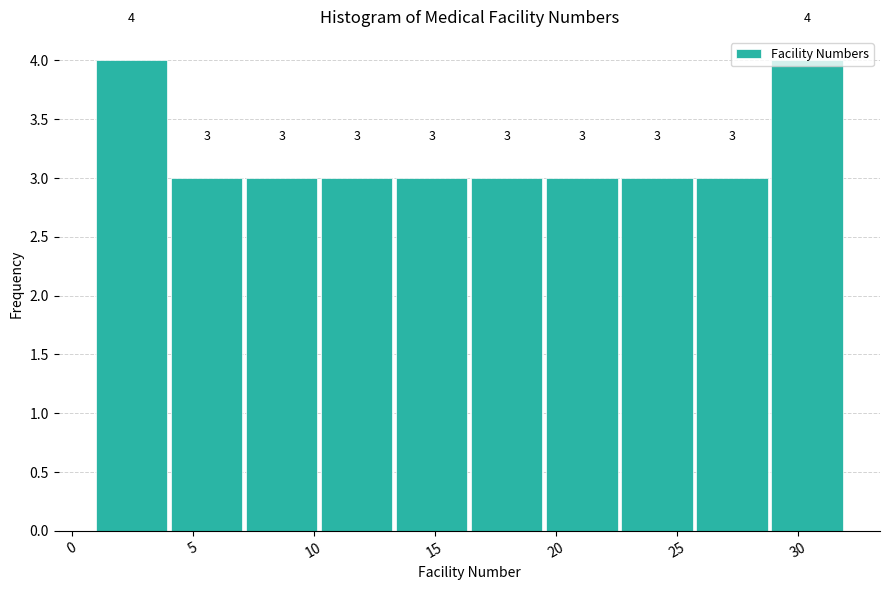

Reading left to right, list every bar in this chart as the range it spans on the x-axis followed by its height. The bar edges are not printed on the chart, so give them approximately, as read against the axis.

1.0 to 4.1: 4
4.1 to 7.2: 3
7.2 to 10.3: 3
10.3 to 13.4: 3
13.4 to 16.5: 3
16.5 to 19.6: 3
19.6 to 22.7: 3
22.7 to 25.8: 3
25.8 to 28.9: 3
28.9 to 32.0: 4